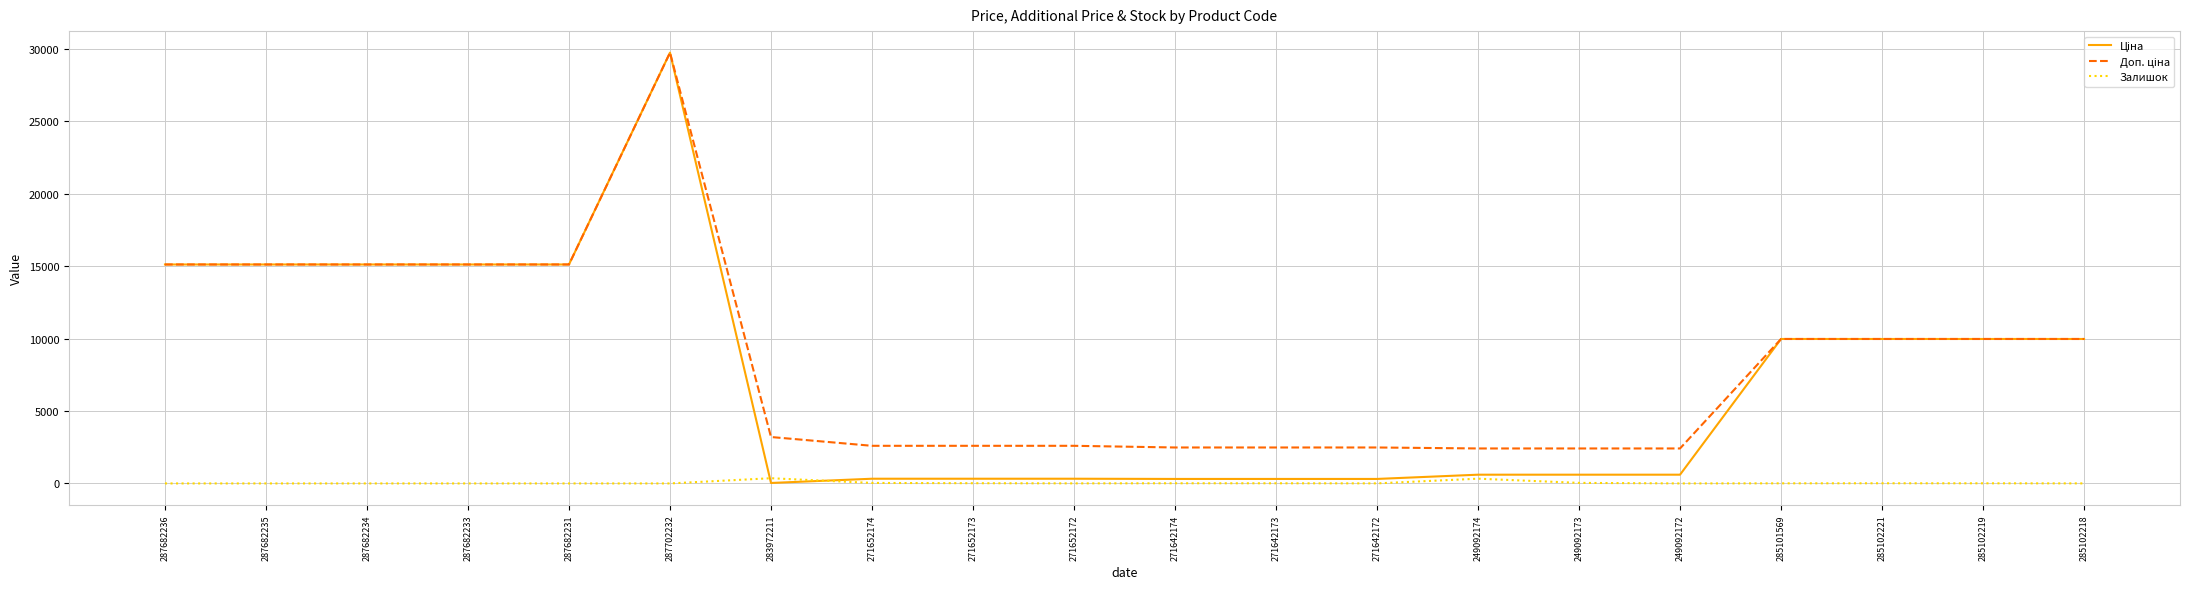

At which category is the sum across all series the highest?

287702232